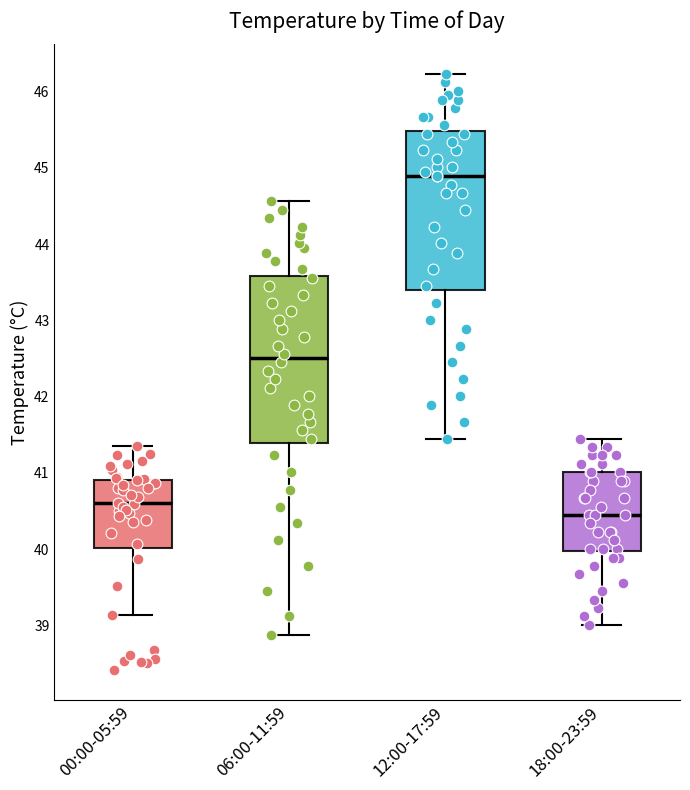

Reading left to right, read every box against the y-axis: the position of its median line, the range the box covers, and the ends of its whiskers. The values are not printed on the chart, so give them approximately, as read against the axis.

00:00-05:59: median 40.6, box 40.0 to 40.9, whiskers 39.1 to 41.4
06:00-11:59: median 42.5, box 41.4 to 43.6, whiskers 38.9 to 44.6
12:00-17:59: median 44.9, box 43.4 to 45.5, whiskers 41.5 to 46.2
18:00-23:59: median 40.5, box 40.0 to 41.0, whiskers 39.0 to 41.5